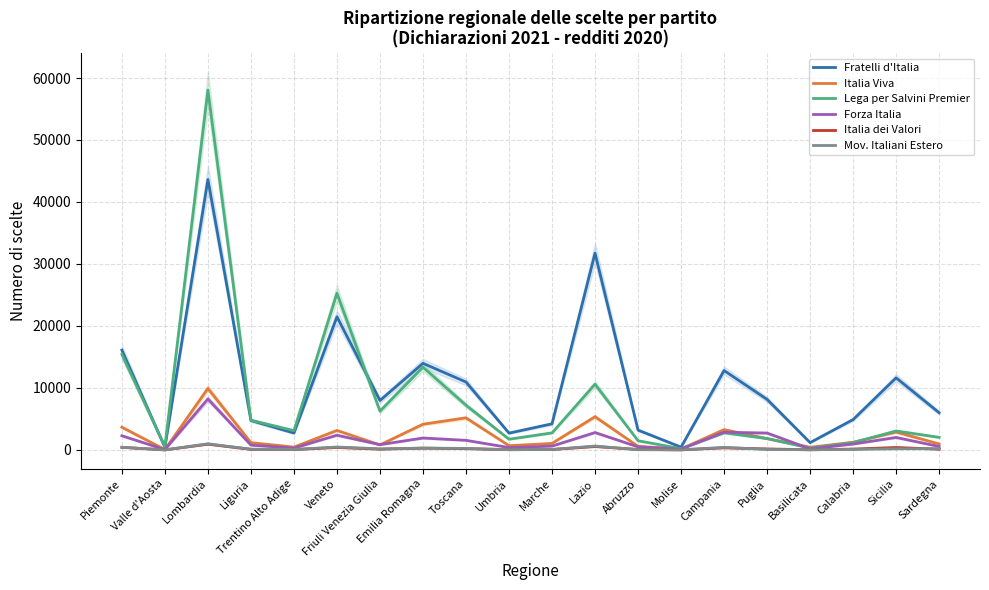

True or false: Forza Italia and Italia dei Valori cross at least once.

False